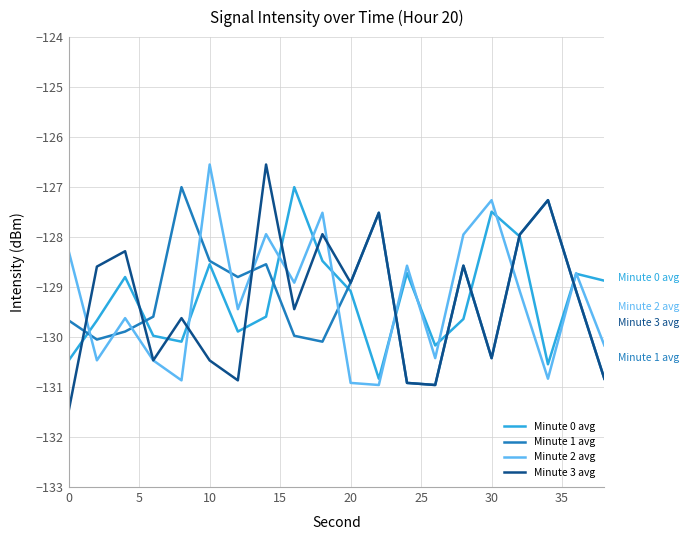

How many intersections are there between Minute 2 avg and Minute 1 avg?

10